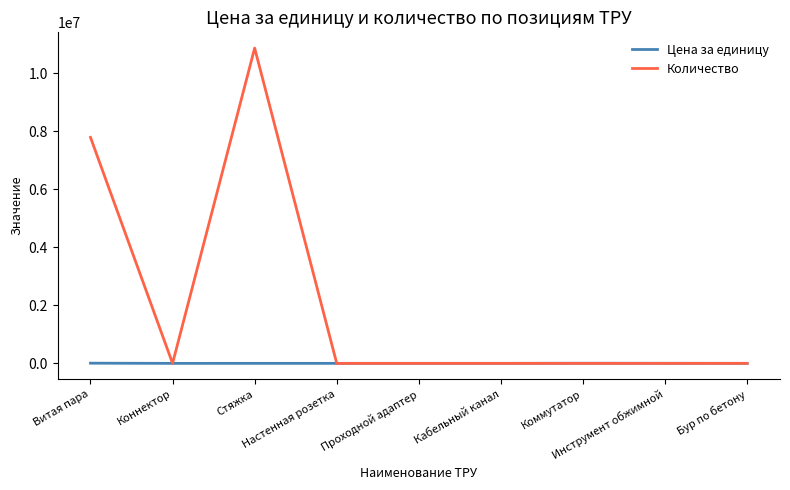

What is the average value of the Цена за единицу series?

1454.4